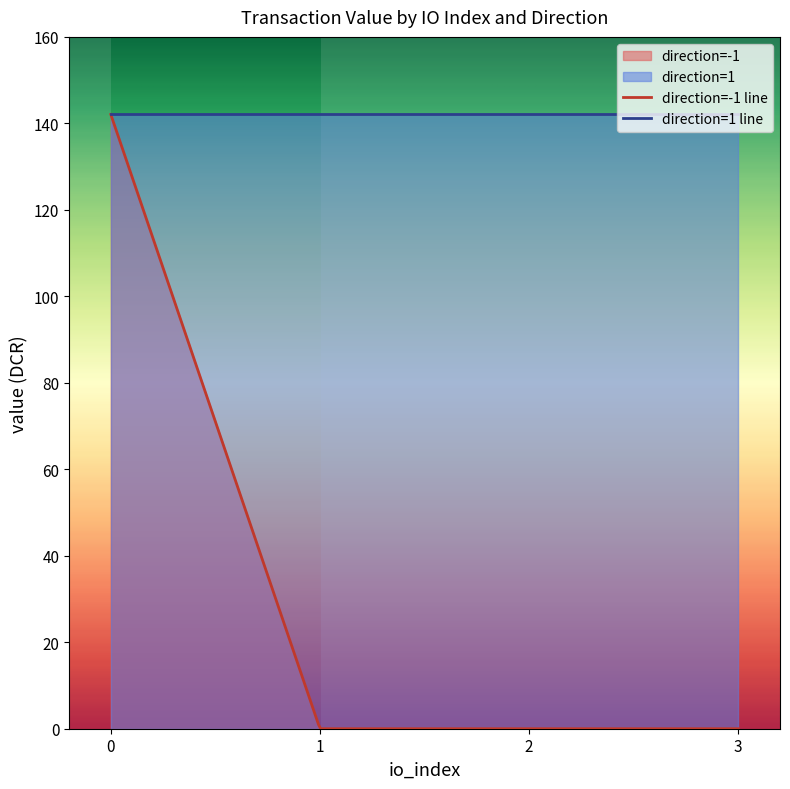

Which label corresponds to the smallest value in the chart?

-1